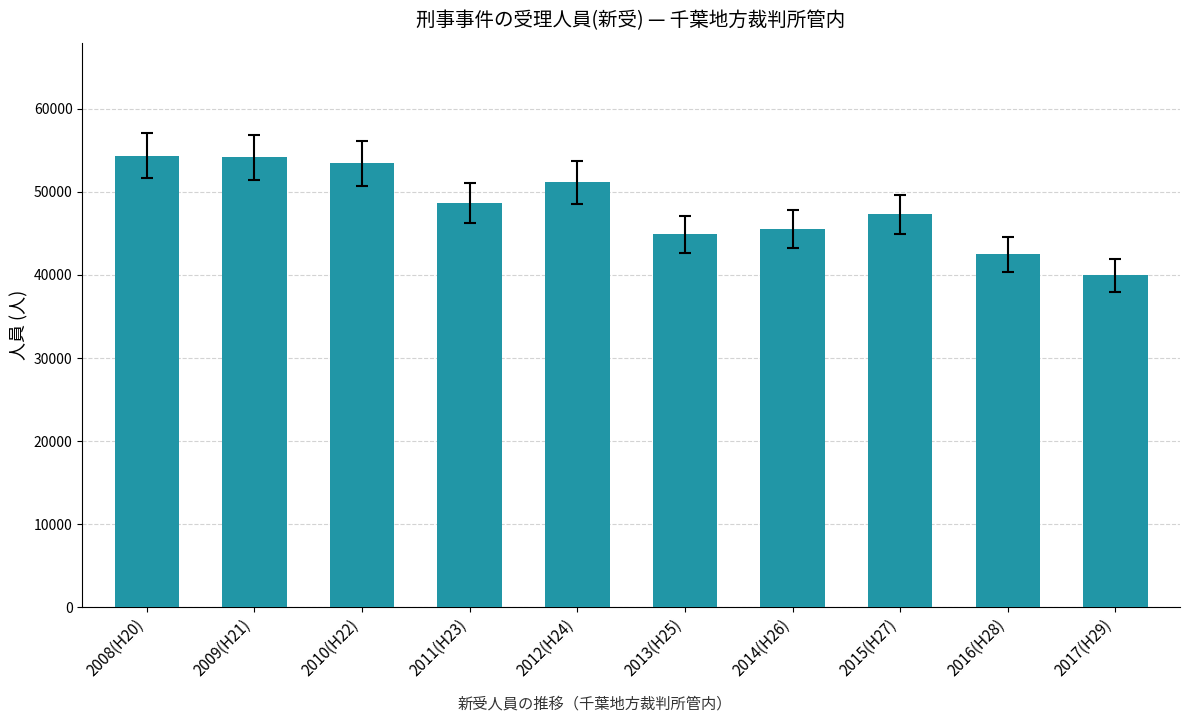

Is it true that the value at 2013(H25) is 15498?

False